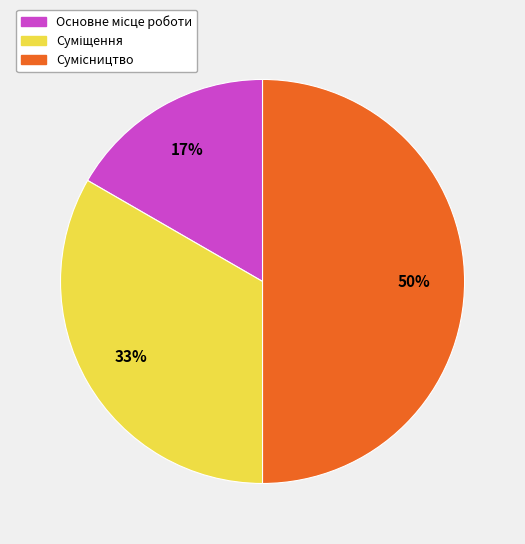

How many slices are in this pie chart?

3